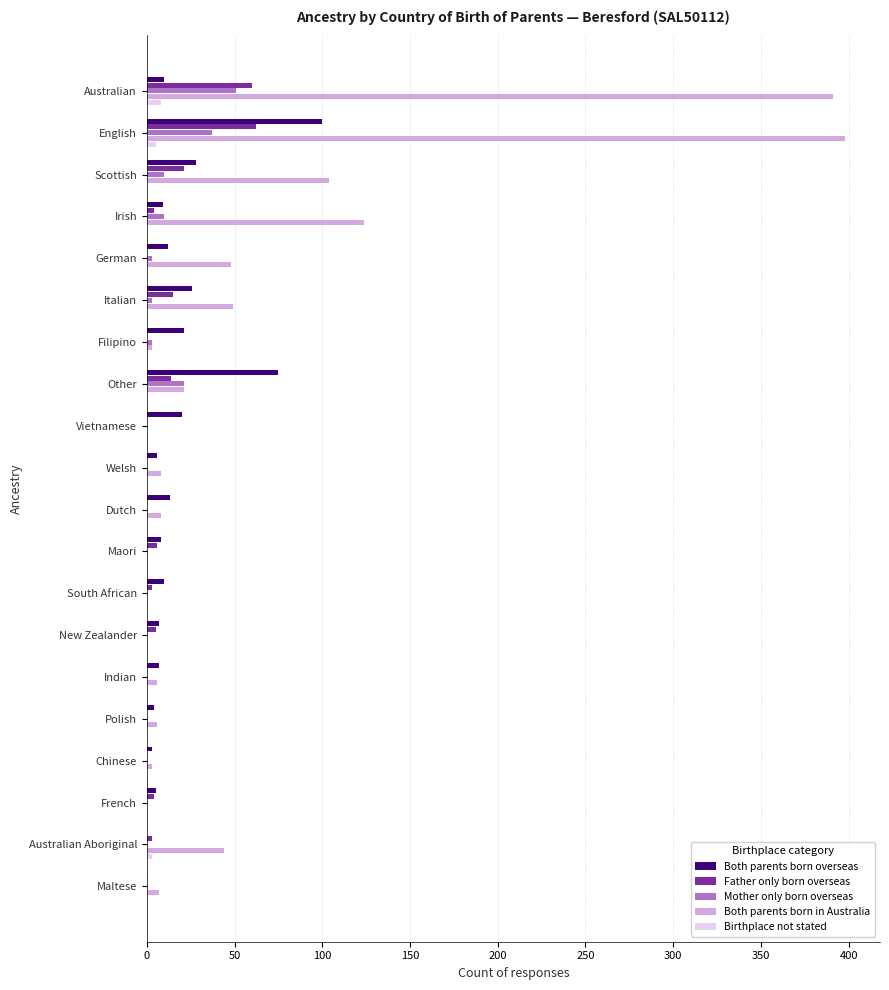

At which category does the chart reach its peak across all series?

English